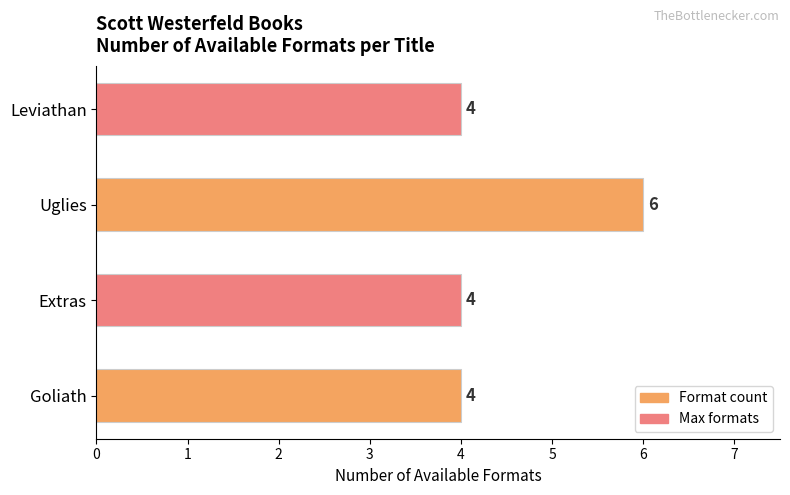

What is the minimum value shown in the chart?

4